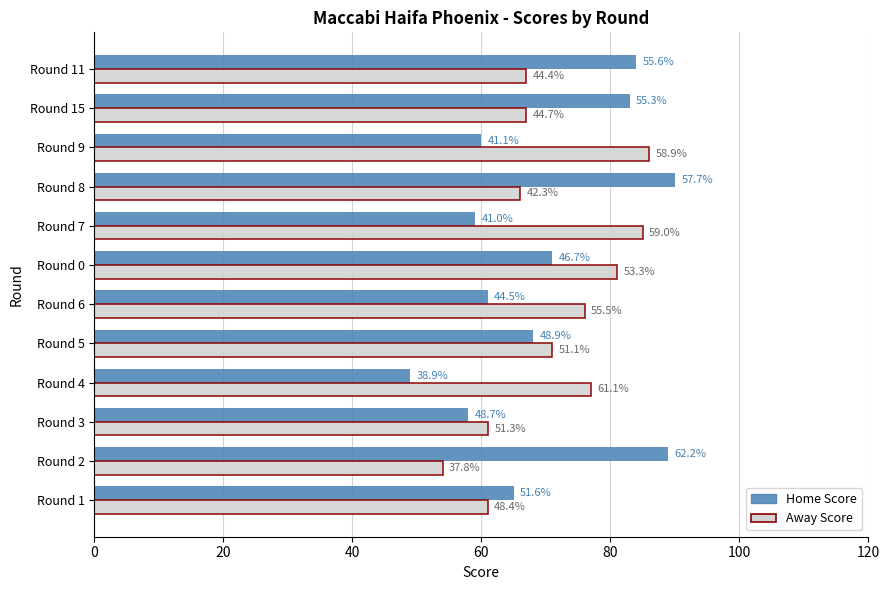

What are all the series names shown in the legend?

Home Score, Away Score